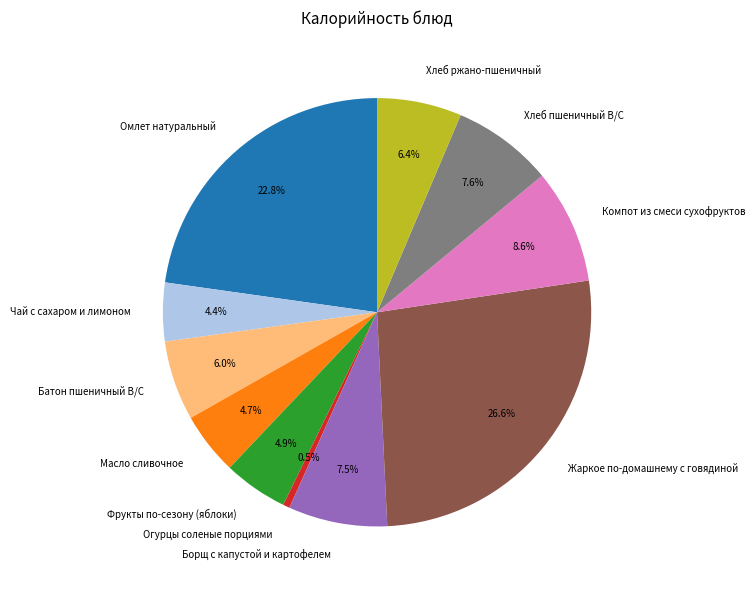

Approximately how many times larger is the value at Омлет натуральный compared to Борщ с капустой и картофелем?

3.0